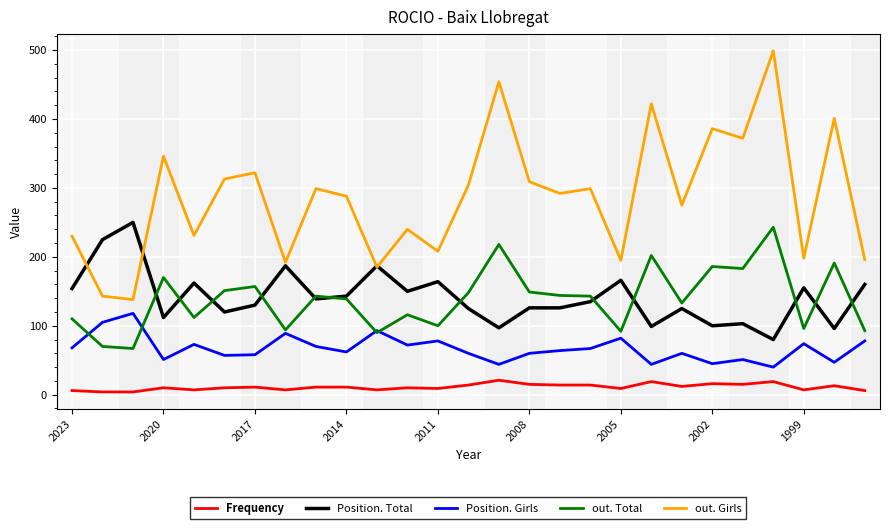

How many values in the out. Girls series are below 292?

13